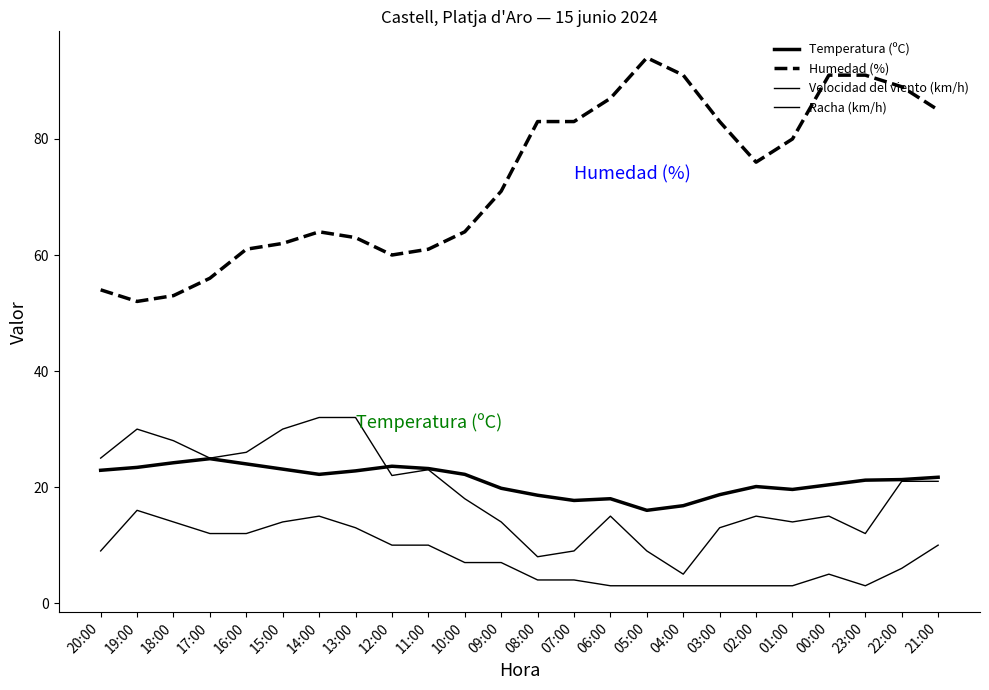

What is the total value across all series at 19:00?

121.4